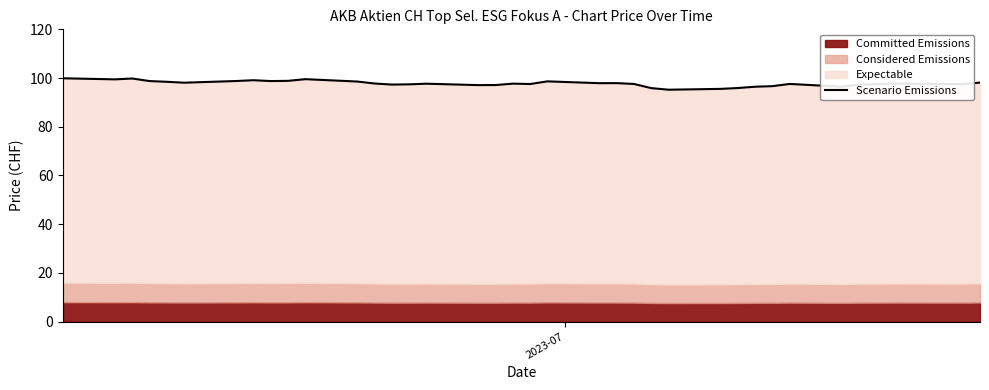

How many data points does each series have?

38